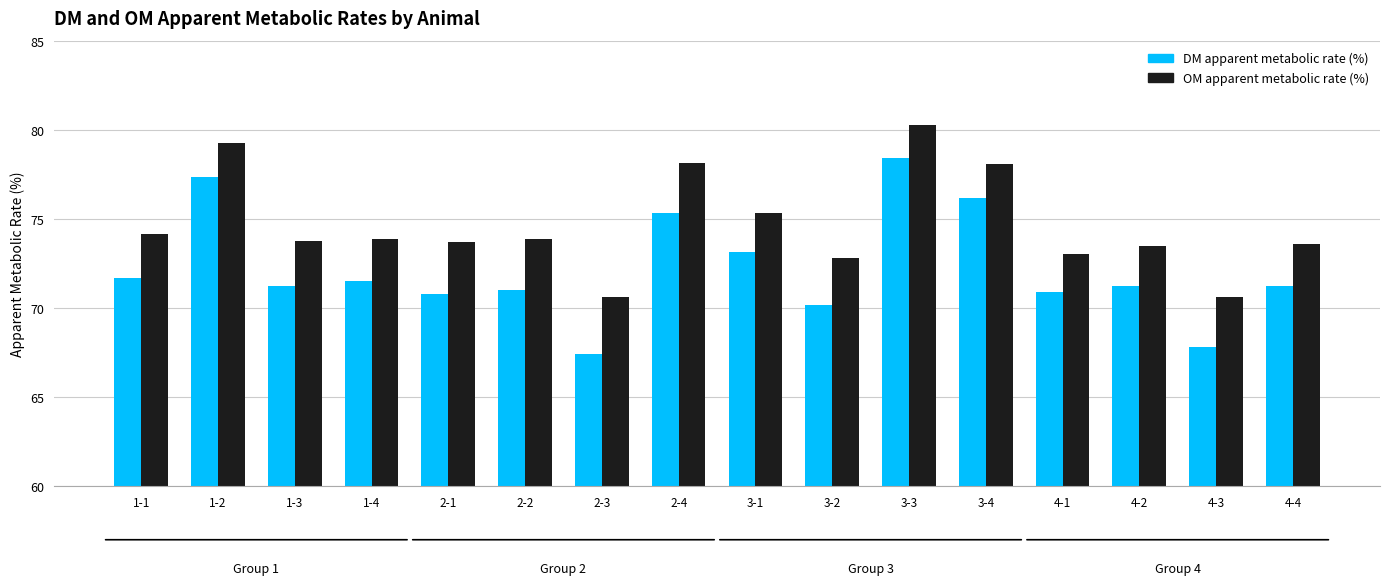

At which label is OM apparent metabolic rate (%) closest to 75?

3-1